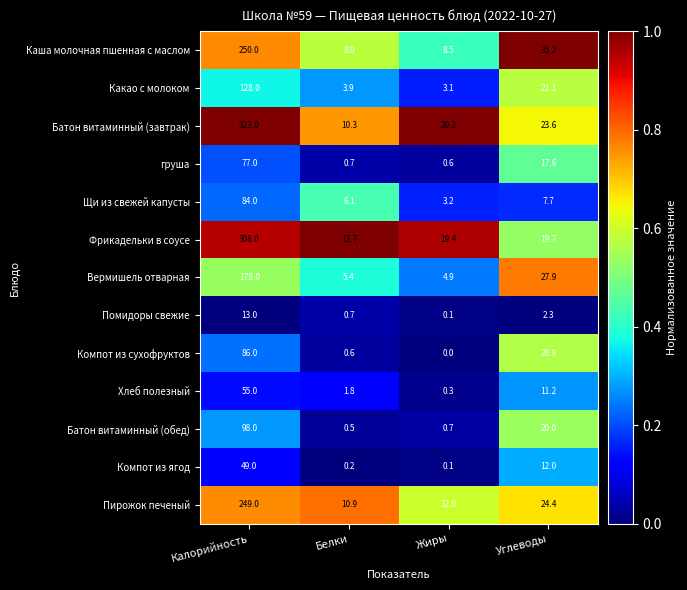

The Вермишель отварная series shows 3.4 at Жиры. True or false?

False